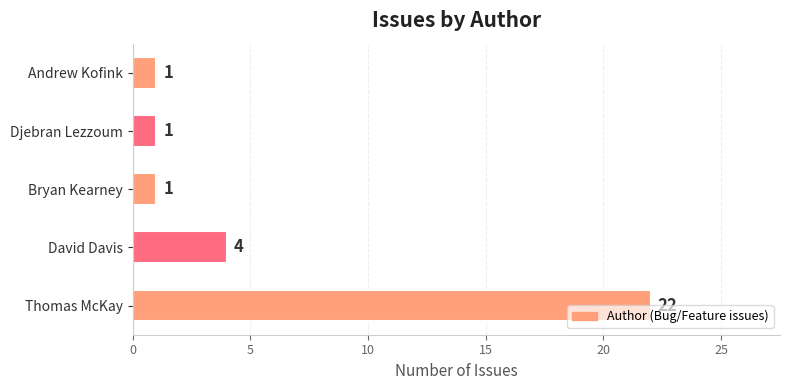

Is it true that the value at Andrew Kofink is 1?

True